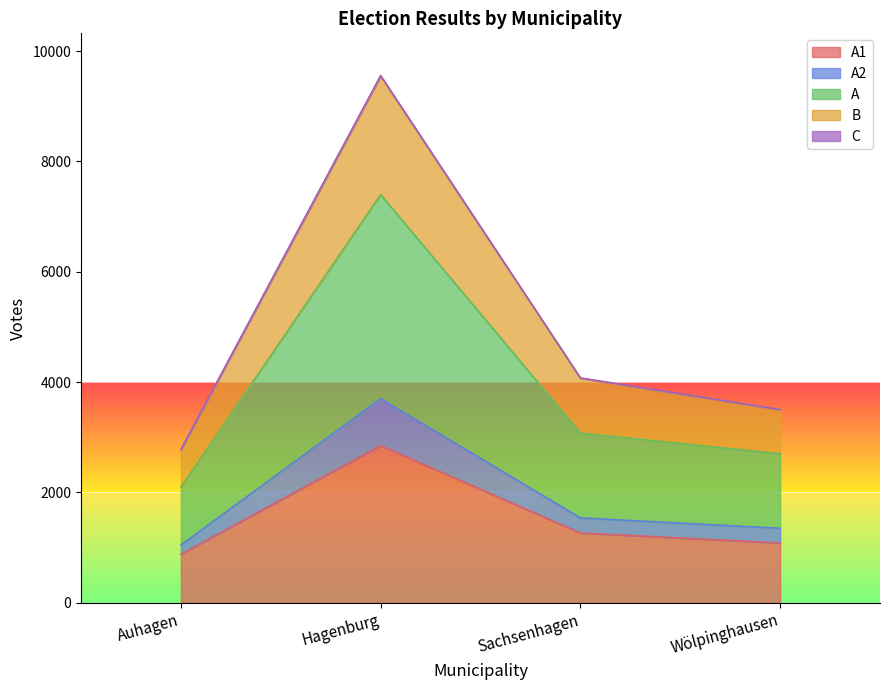

What is the label of the 2nd point from the left?

Hagenburg